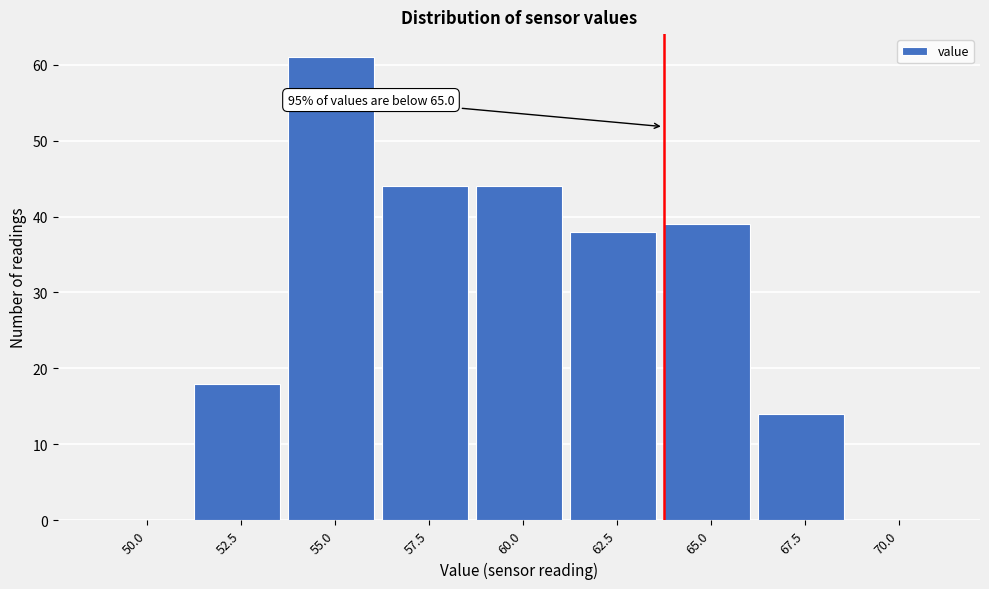

Reading right to left, list all the values displayed in this chart.

70.0=0	67.5=14	65.0=39	62.5=38	60.0=44	57.5=44	55.0=61	52.5=18	50.0=0